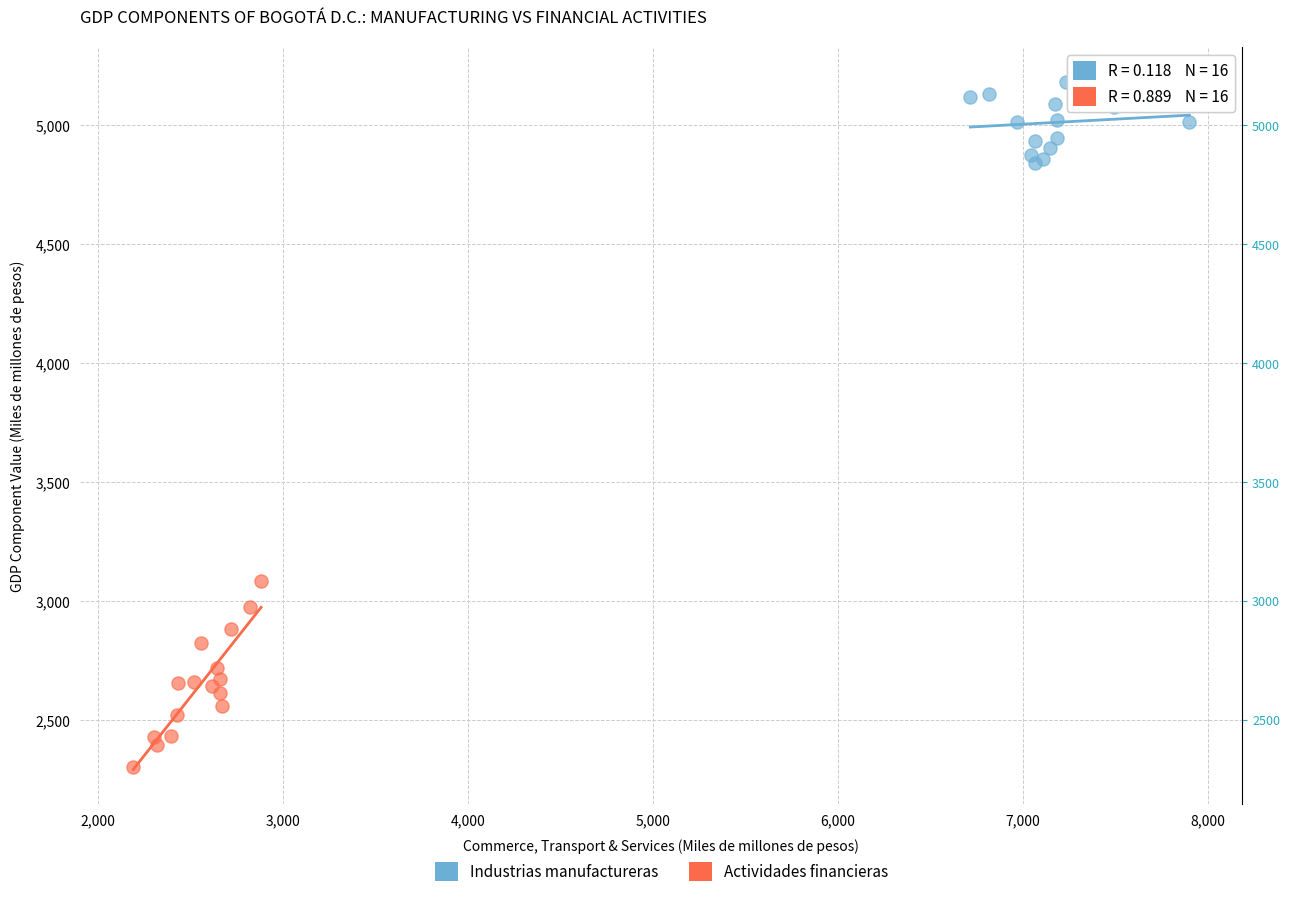

Which series reaches the minimum Y coordinate?

Actividades financieras